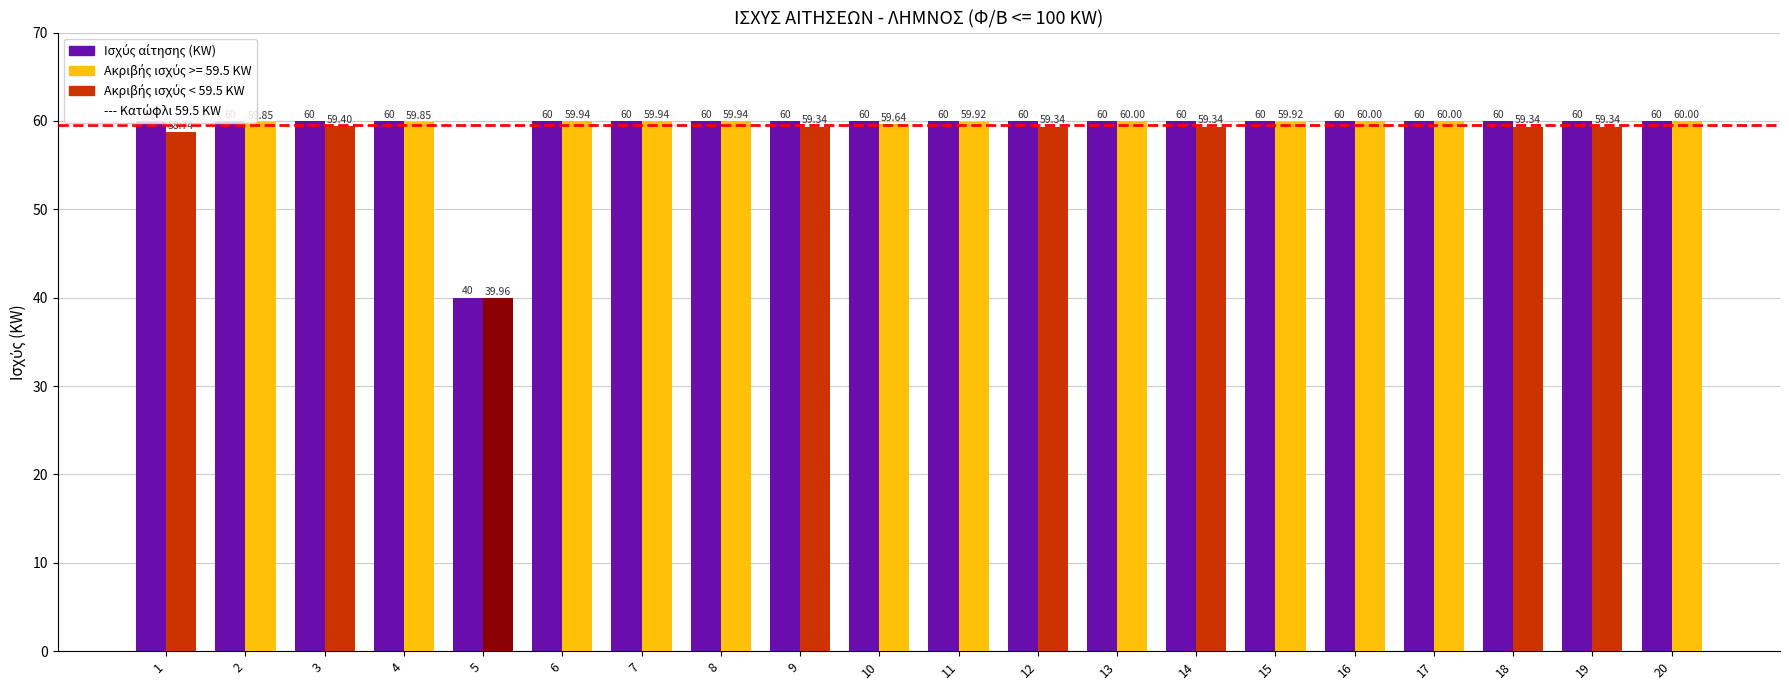

List the labels in order of value, smallest first.

5, 1, 2, 3, 4, 6, 7, 8, 9, 10, 11, 12, 13, 14, 15, 16, 17, 18, 19, 20